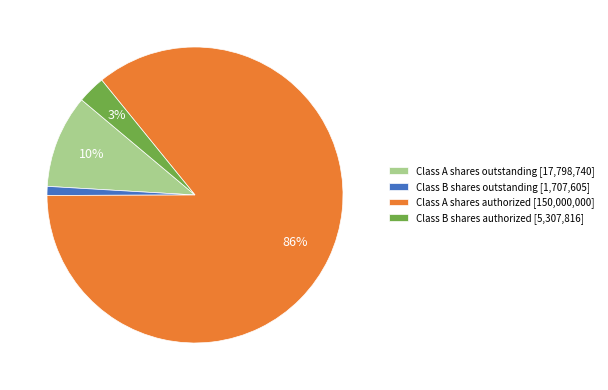

Does Class B shares outstanding represent more than half of the total?

No